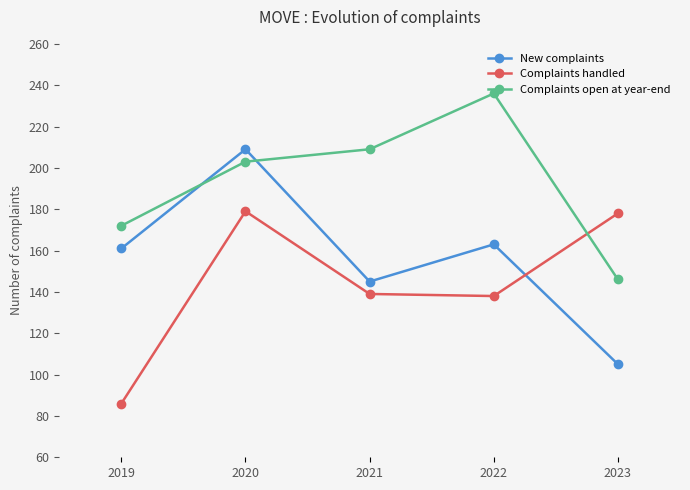

Which label corresponds to the smallest value in the chart?

2019